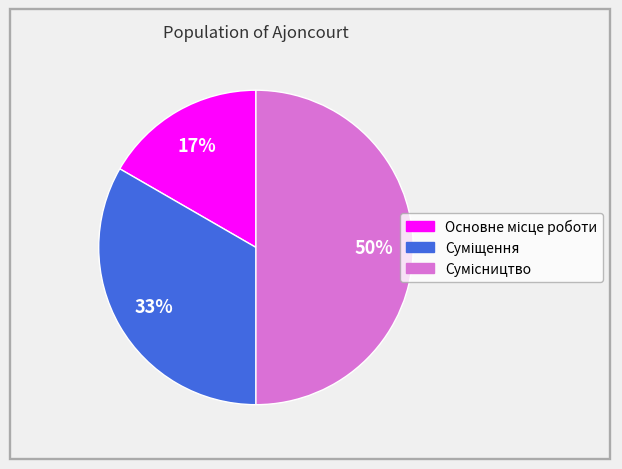

To the nearest percent, what is the average slice percentage?

33%